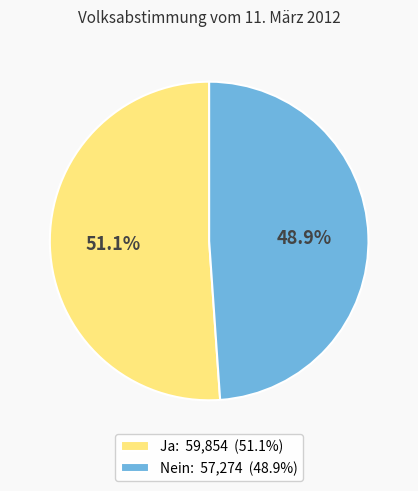

True or false: Nein accounts for 54% of the total.

False